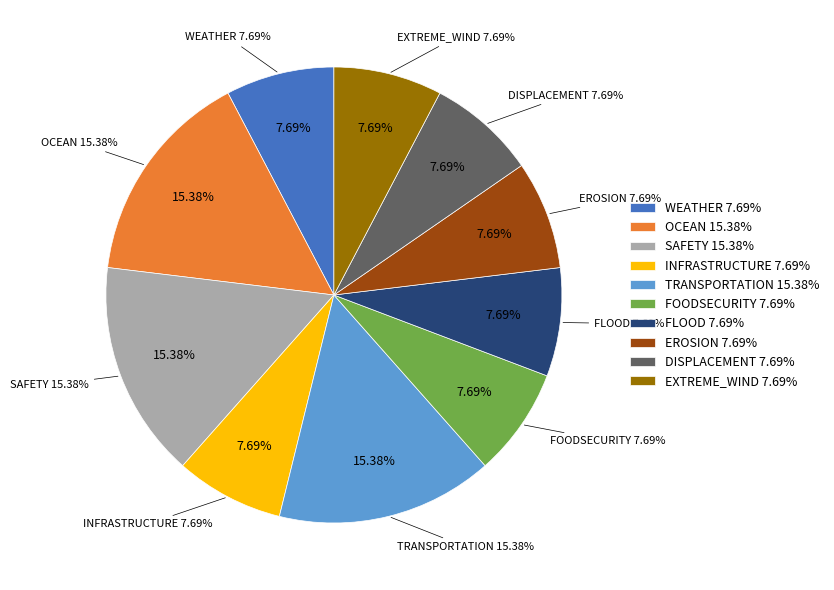

Approximately how many times larger is the value at FOODSECURITY compared to EXTREME_WIND?

1.0